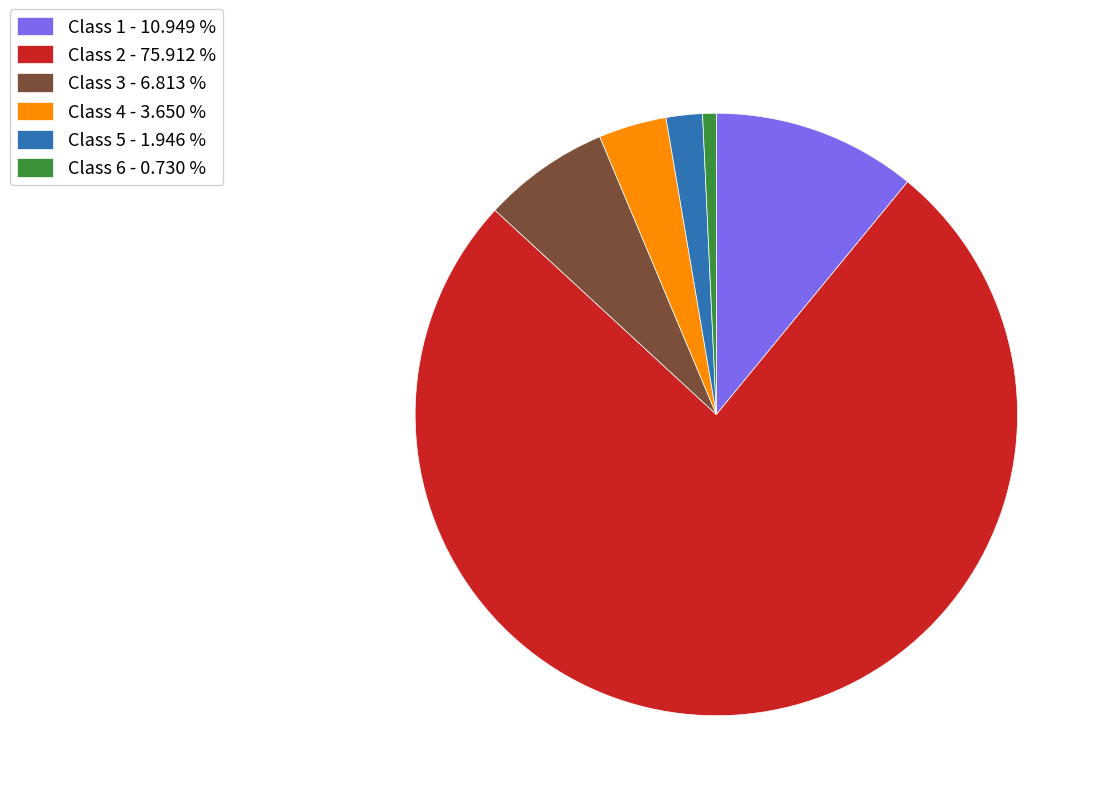

What is the smallest slice in the pie chart?

Class 6